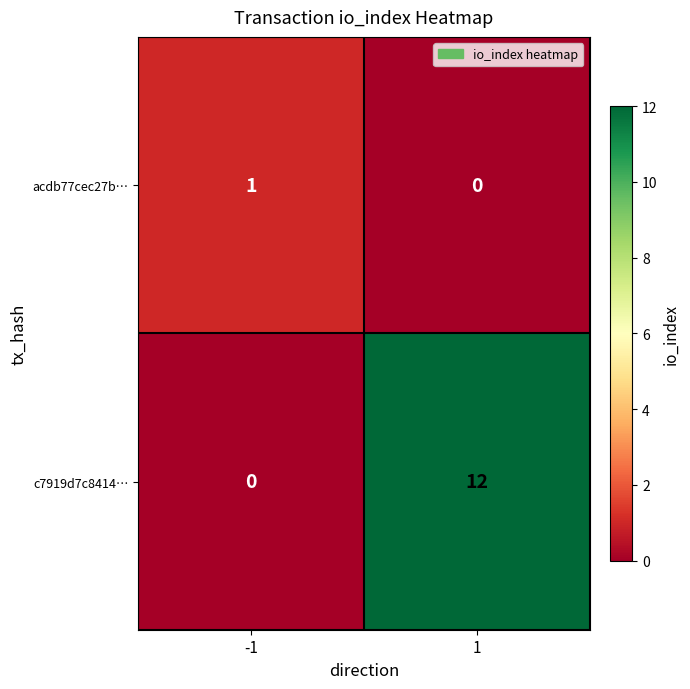

Which series has the largest total across all categories?

c7919d7c8414…